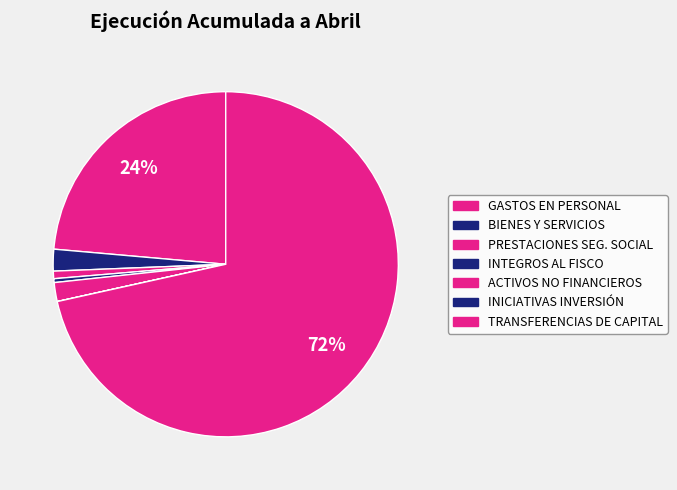

How many slices are in this pie chart?

7